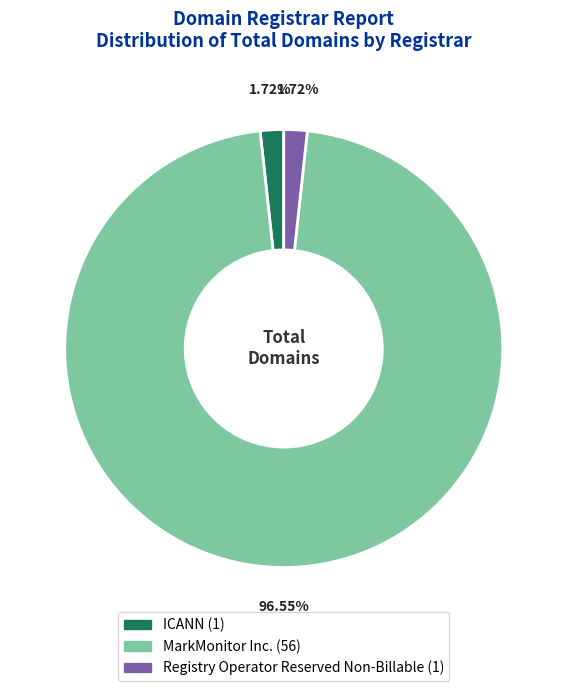

To the nearest percent, what is the average slice percentage?

33%